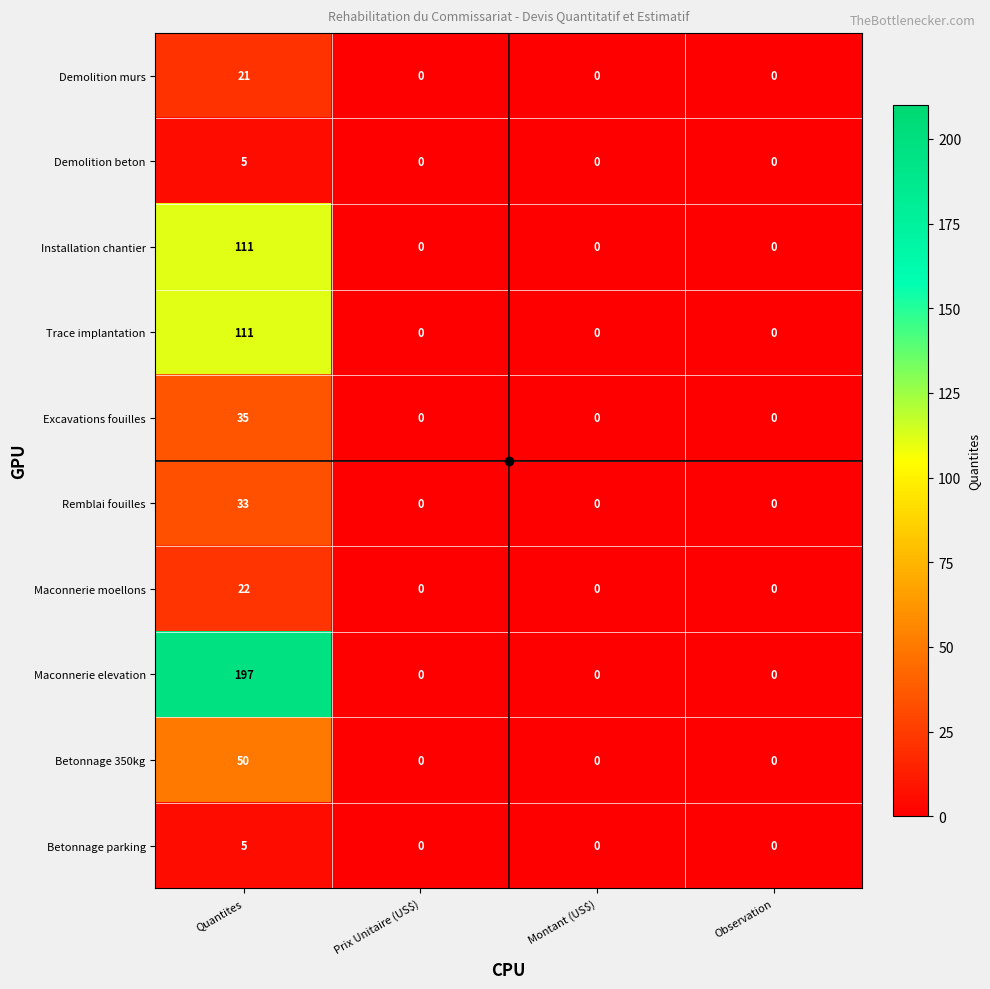

Which category has the highest value in the Betonnage parking series?

Quantites